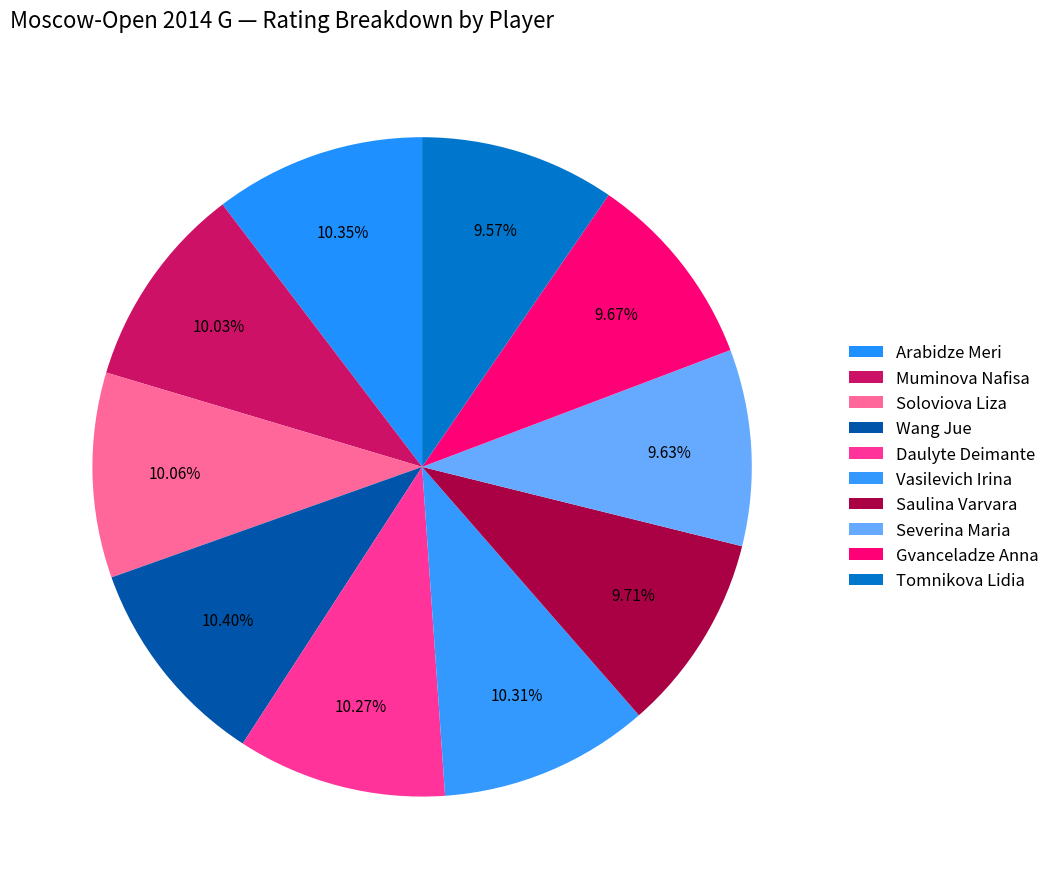

Rank the categories by value from lowest to highest.

Tomnikova Lidia, Severina Maria, Gvanceladze Anna, Saulina Varvara, Muminova Nafisa, Soloviova Liza, Daulyte Deimante, Vasilevich Irina, Arabidze Meri, Wang Jue